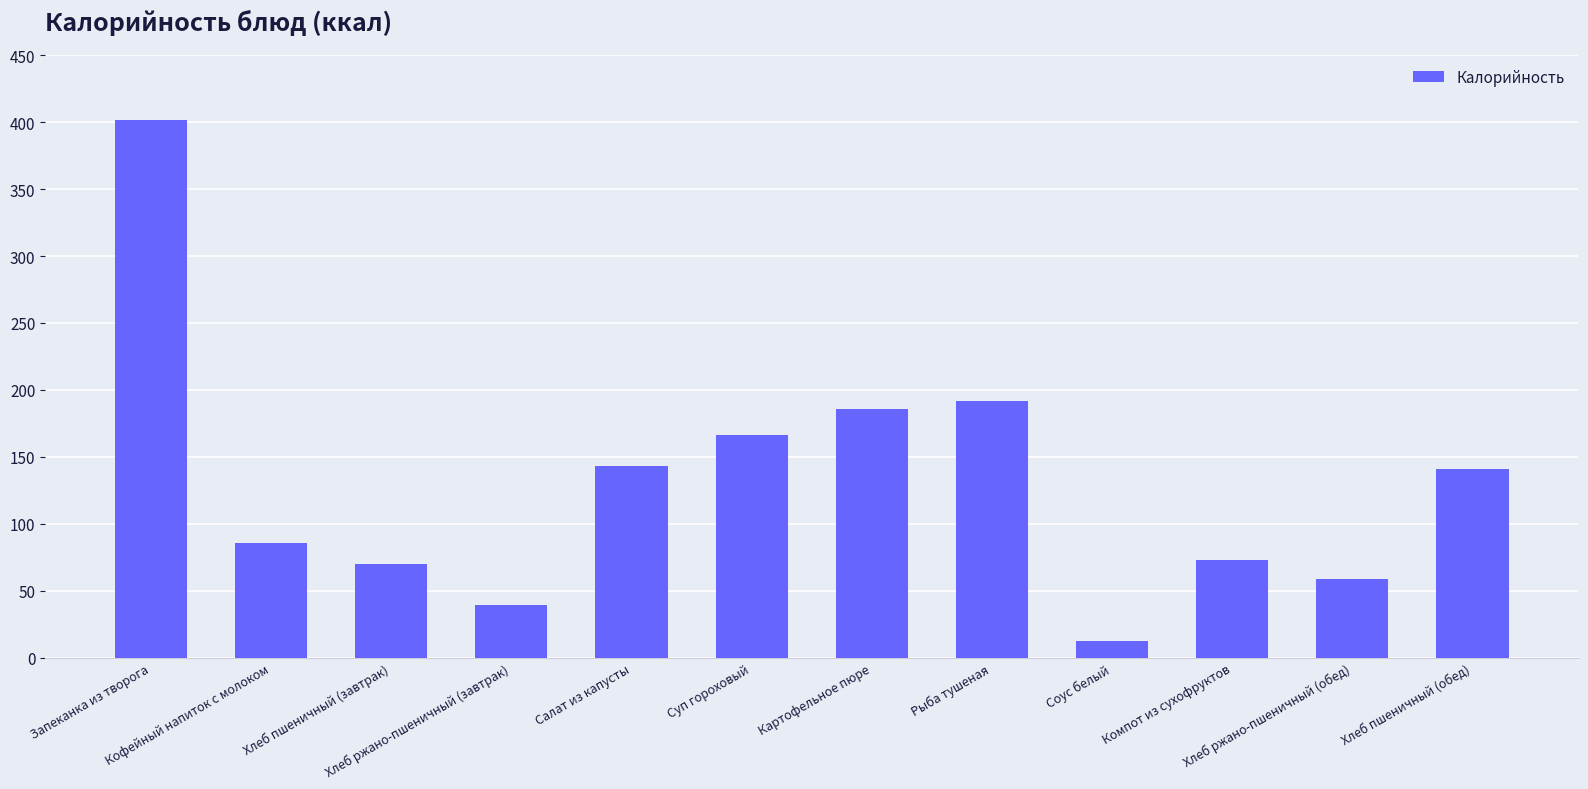

Which category has the lowest value across all series?

Соус белый